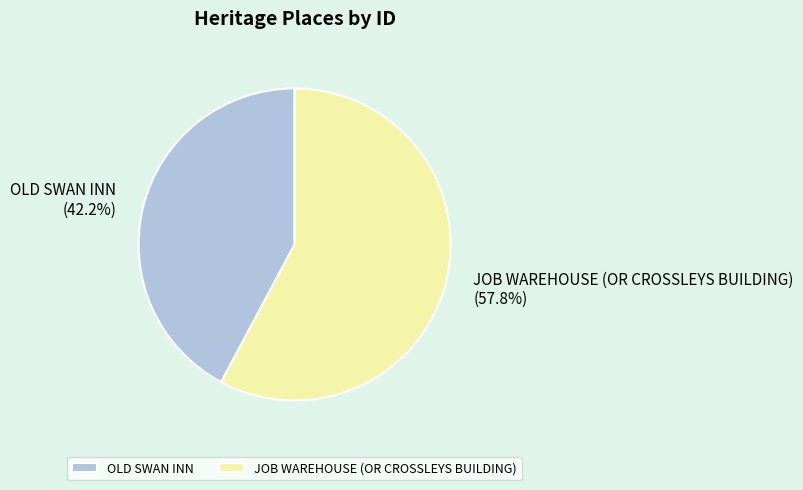

What is the largest slice in the pie chart?

JOB WAREHOUSE (OR CROSSLEYS BUILDING)